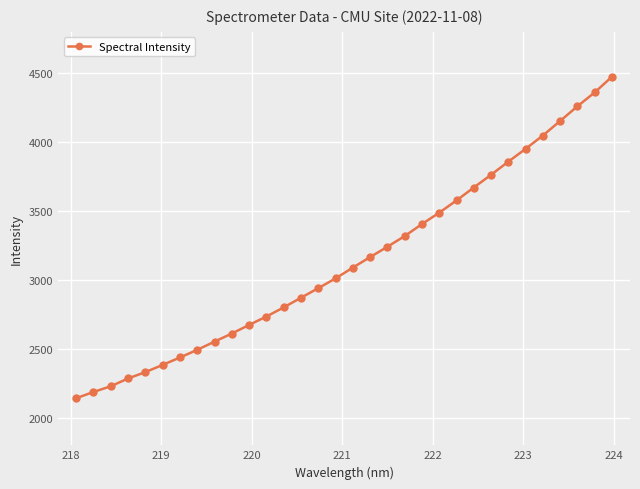

What is the sum of all values?

100503.0